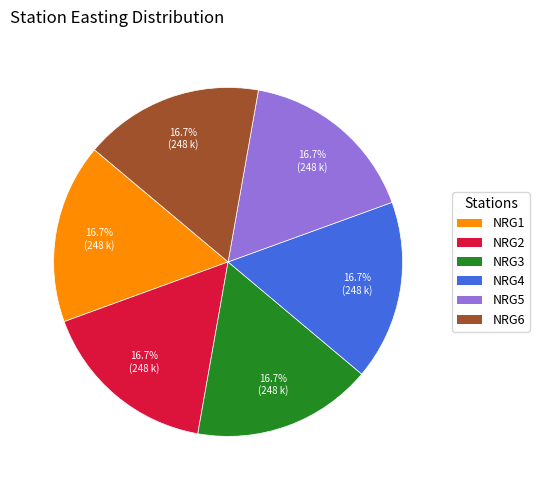

Does NRG4 account for over 50% of the chart?

No